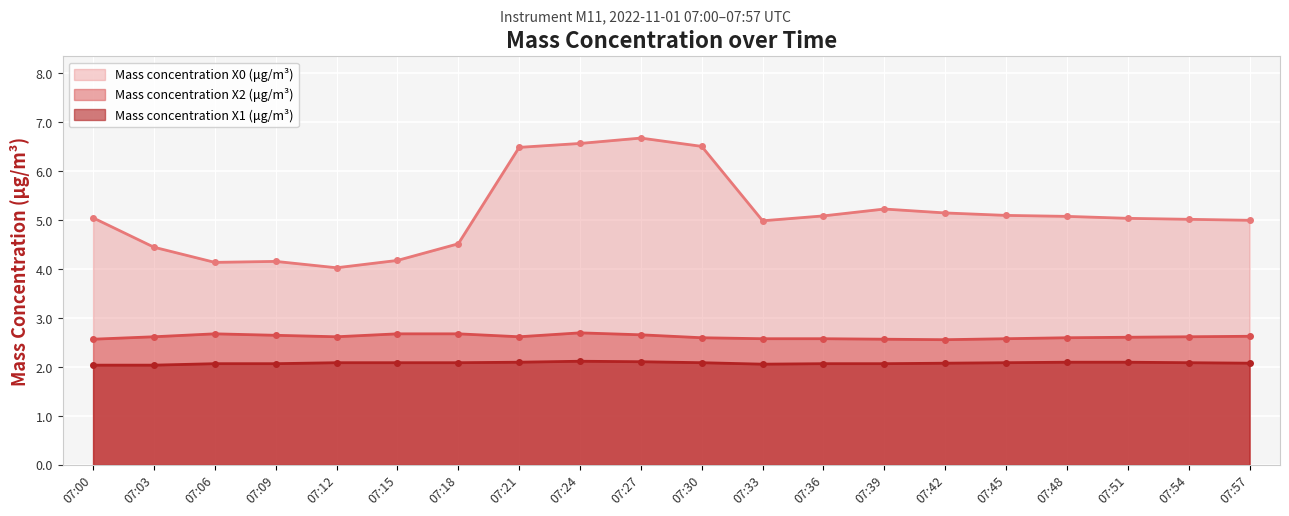

Count the number of categories in the chart.

20